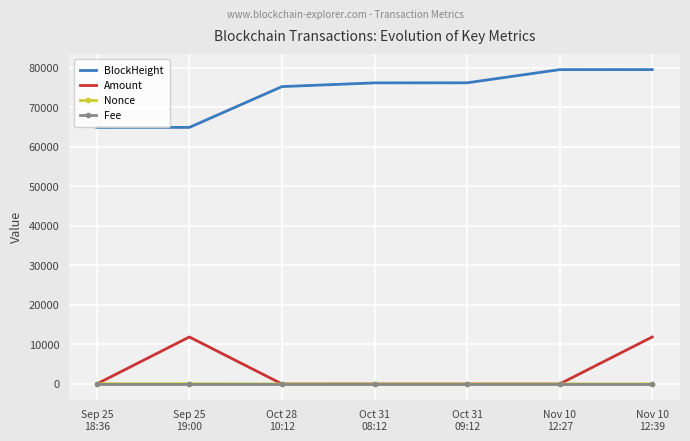

What is the difference between the maximum and second lowest values in the BlockHeight series?

14619.0